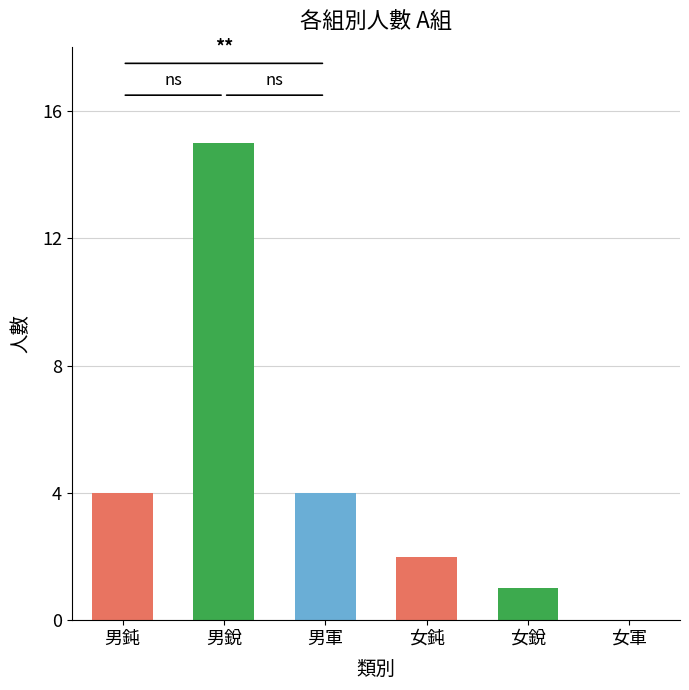

How many categories are shown in the chart?

6